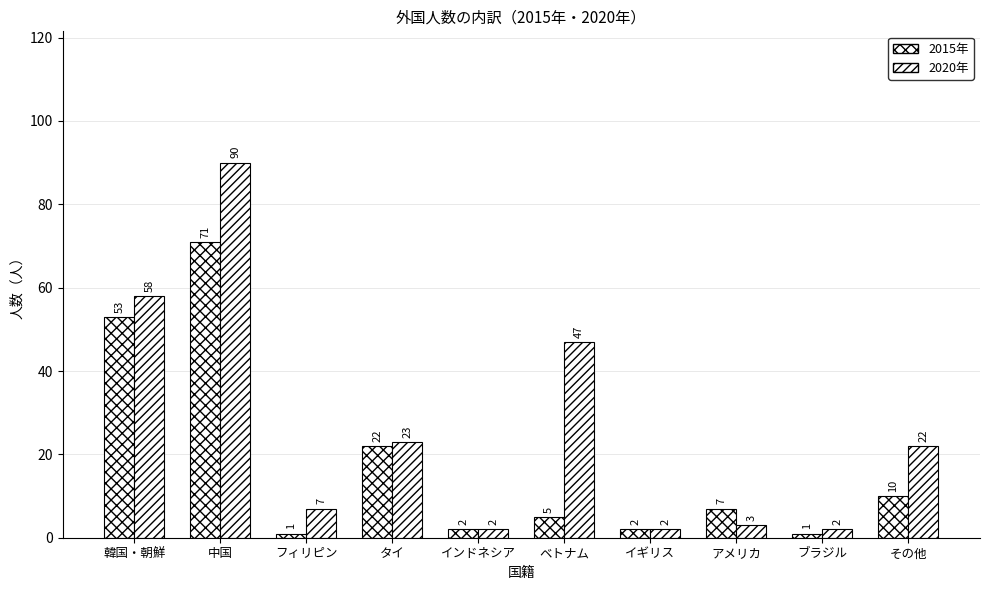

Count the number of categories in the chart.

10